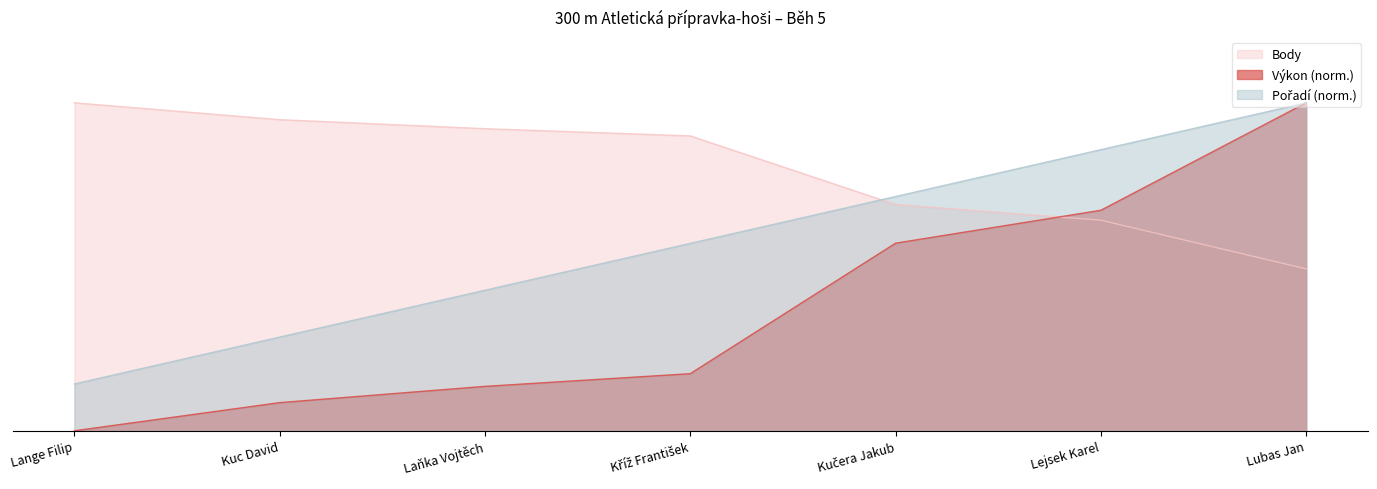

Which series ends up on top after the final intersection of Body and Pořadí?

Pořadí